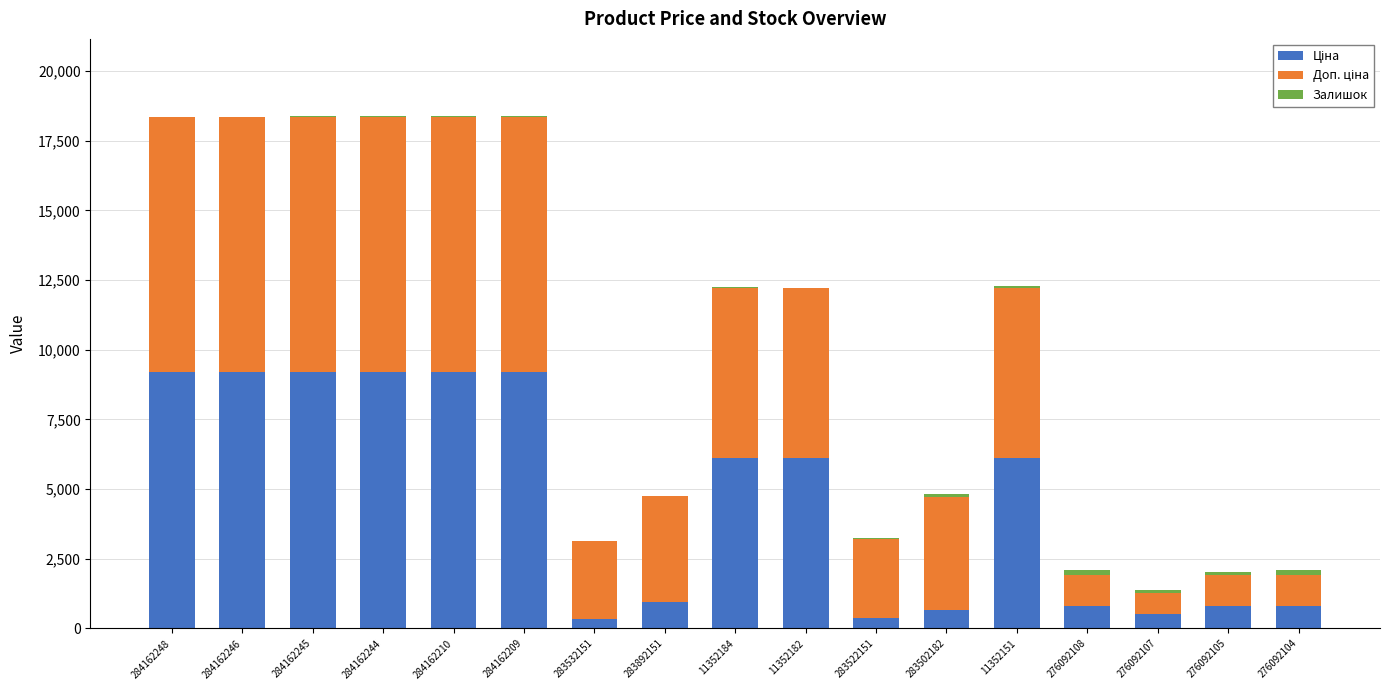

The Доп. ціна series shows 1697.9 at 283522151. True or false?

False